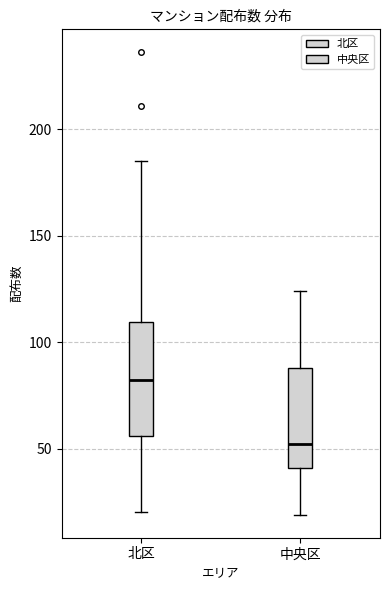

Which box has the lowest median line?

中央区